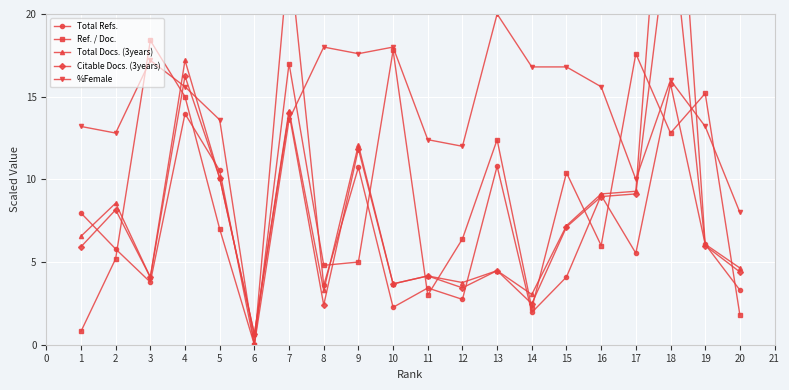

True or false: Total Docs. (3years) and Citable Docs. (3years) cross at least once.

False